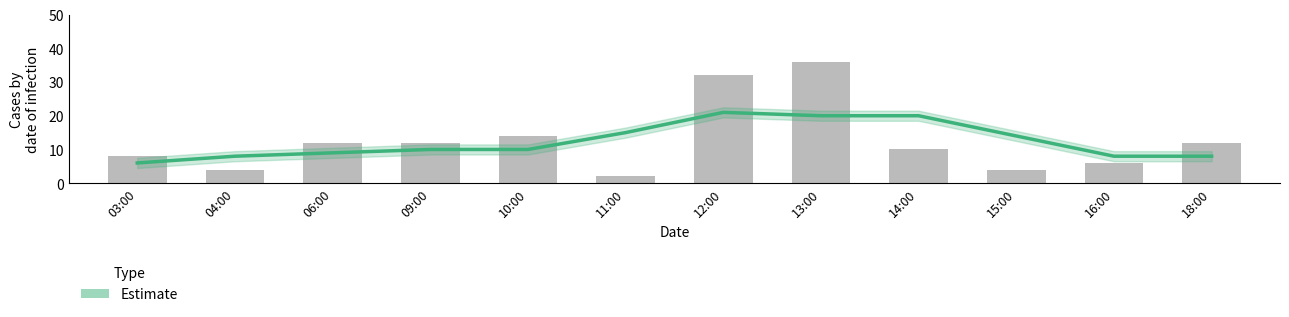

Is the value of col_3 at 06:00 greater than the value of Estimate at 10:00?

Yes